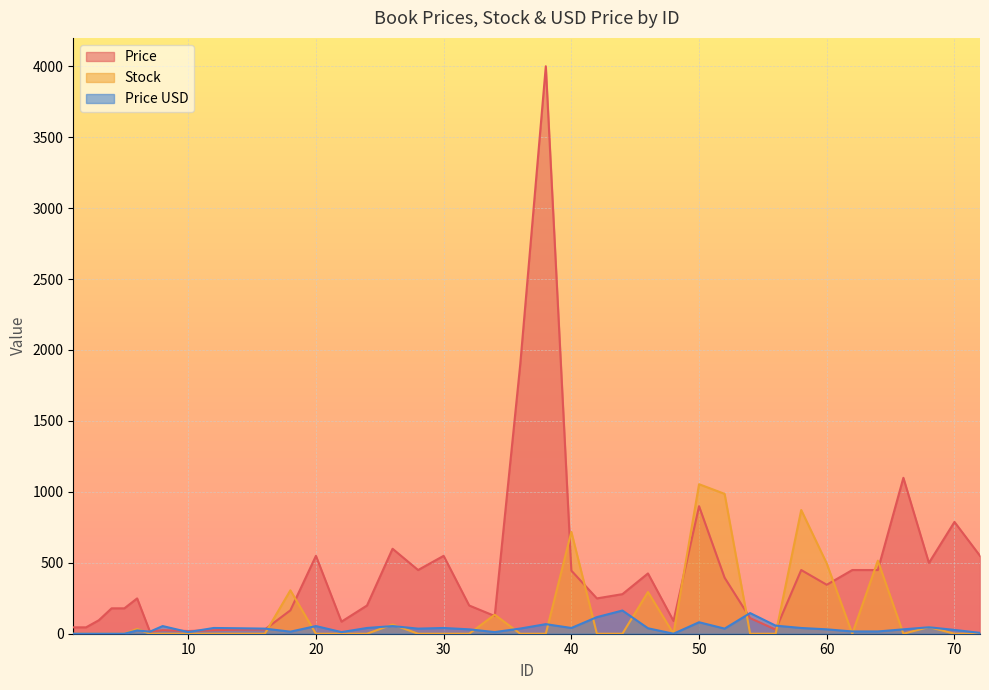

List the series in order of their peak value, highest first.

Price, Stock, Price USD